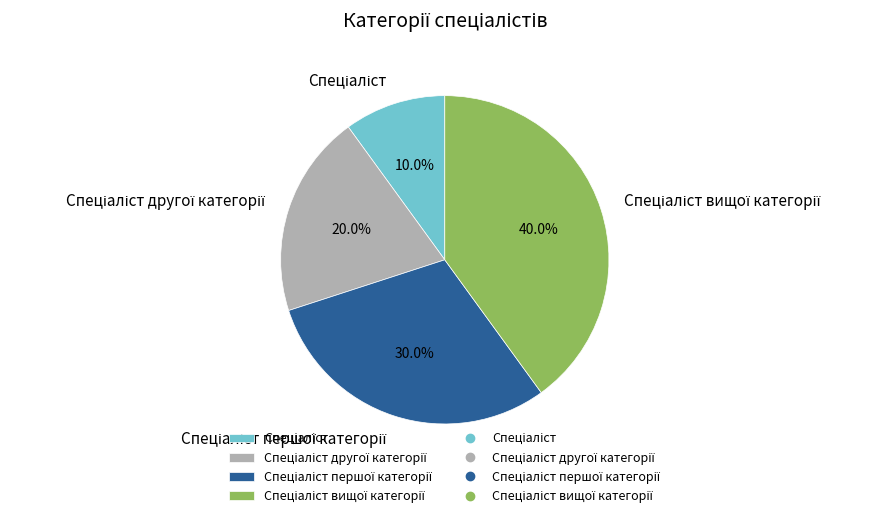

Is there any slice that represents more than half of the pie?

No